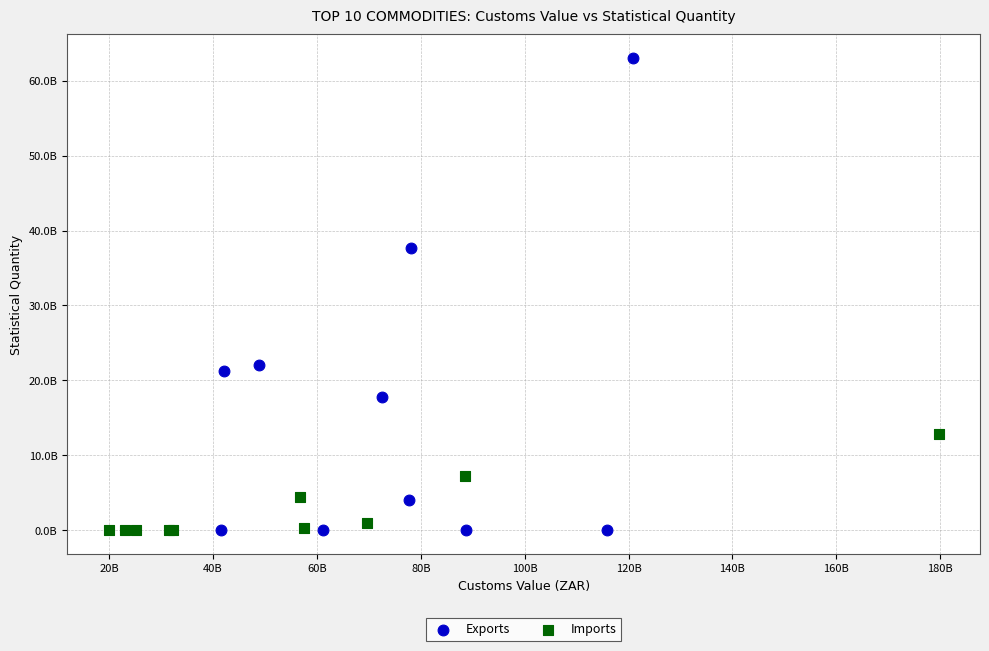

Which series reaches the maximum Y coordinate?

Exports